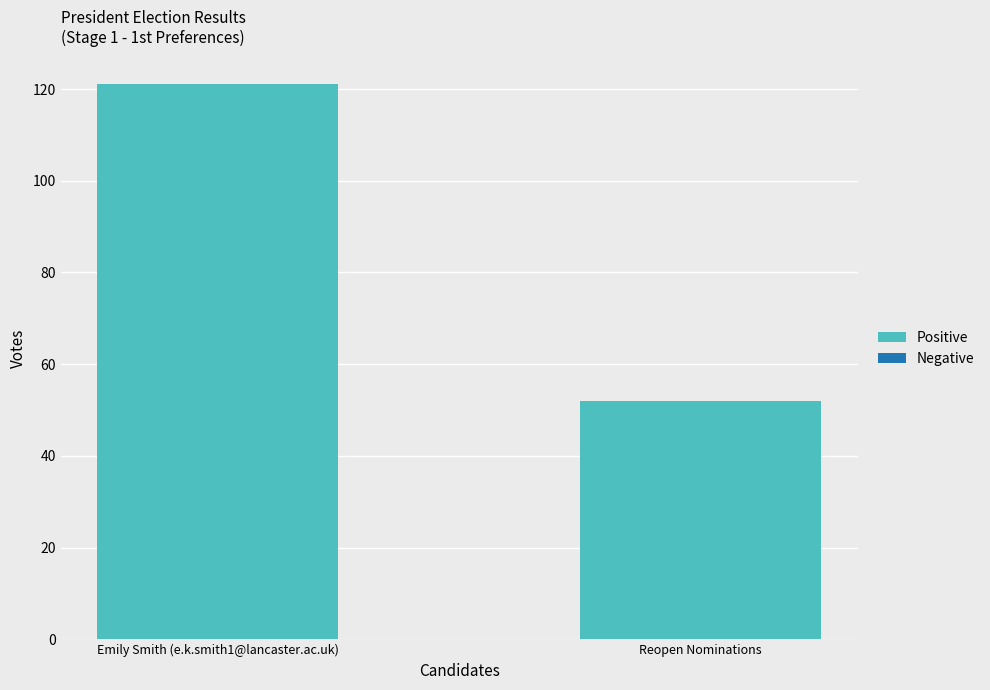

Reading right to left, list all the values displayed in this chart.

52	121